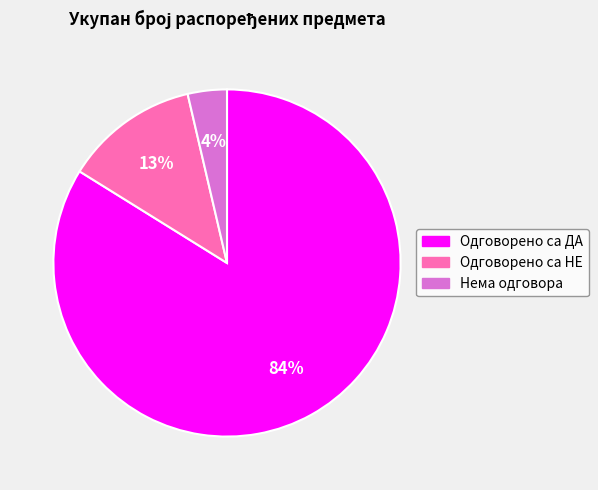

What percentage is the Нема одговора slice, to the nearest percent?

4%